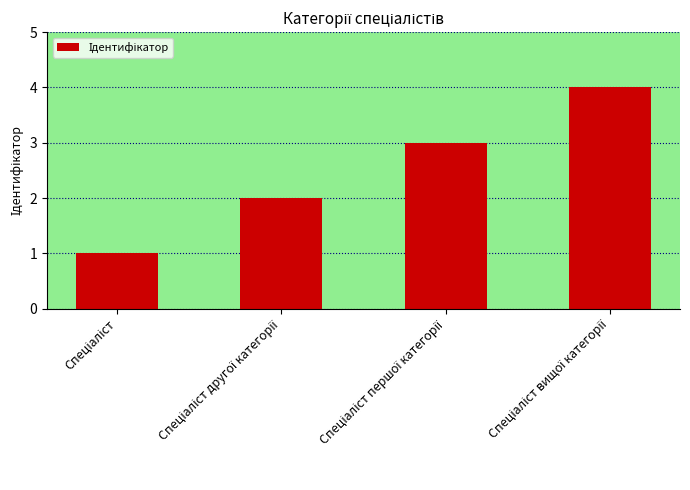

What is the greatest value displayed?

4